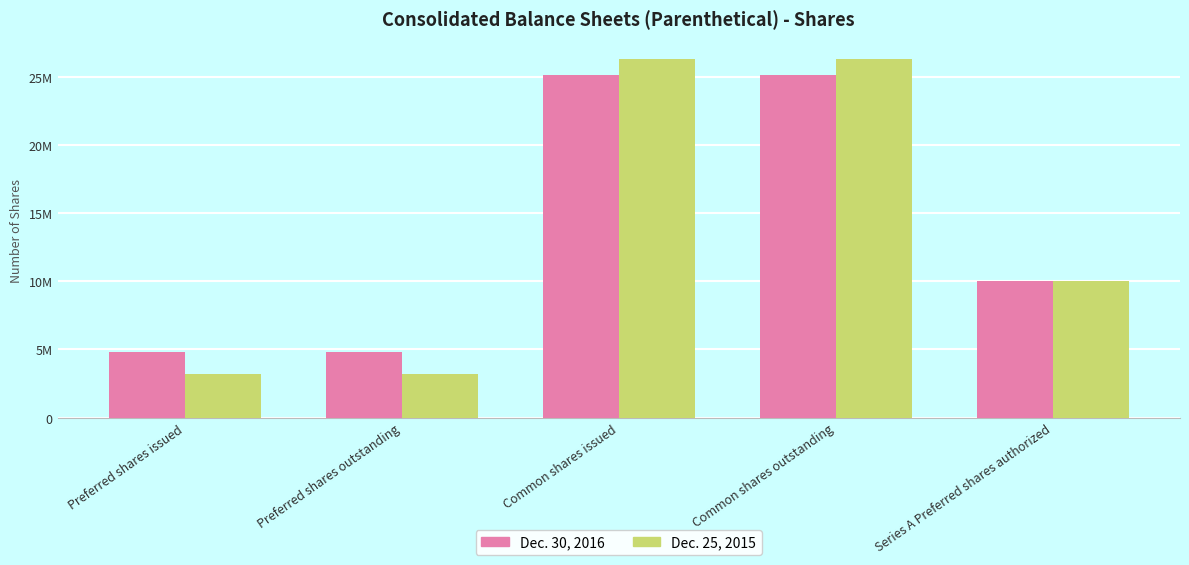

Which series has the largest range (max minus min)?

Dec. 25, 2015